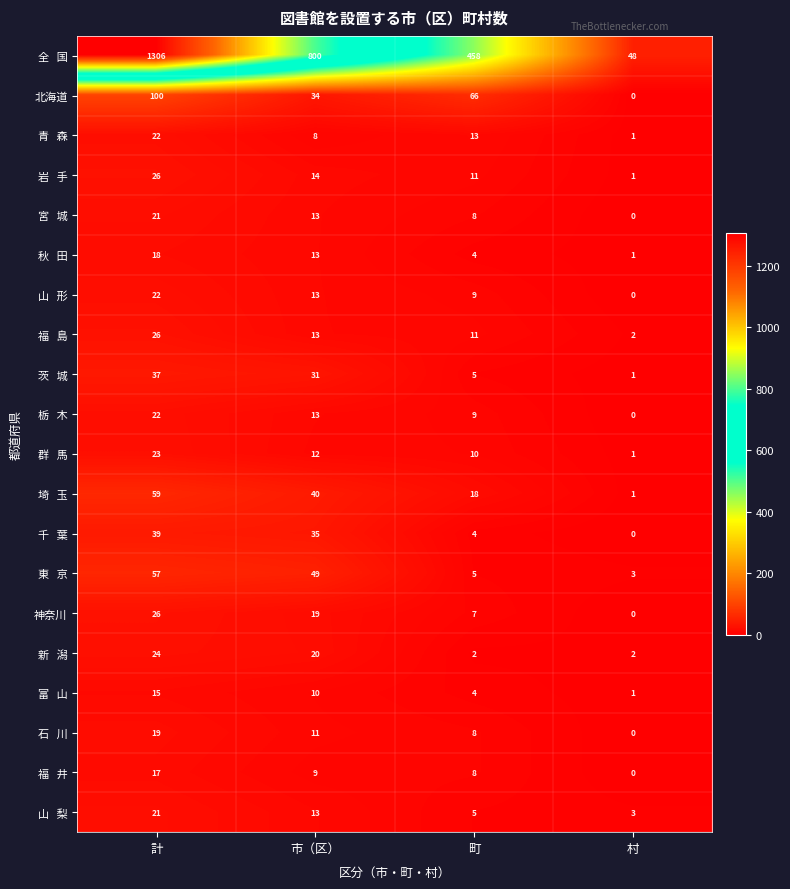

The value of 北海道 at 町 is 95. True or false?

False